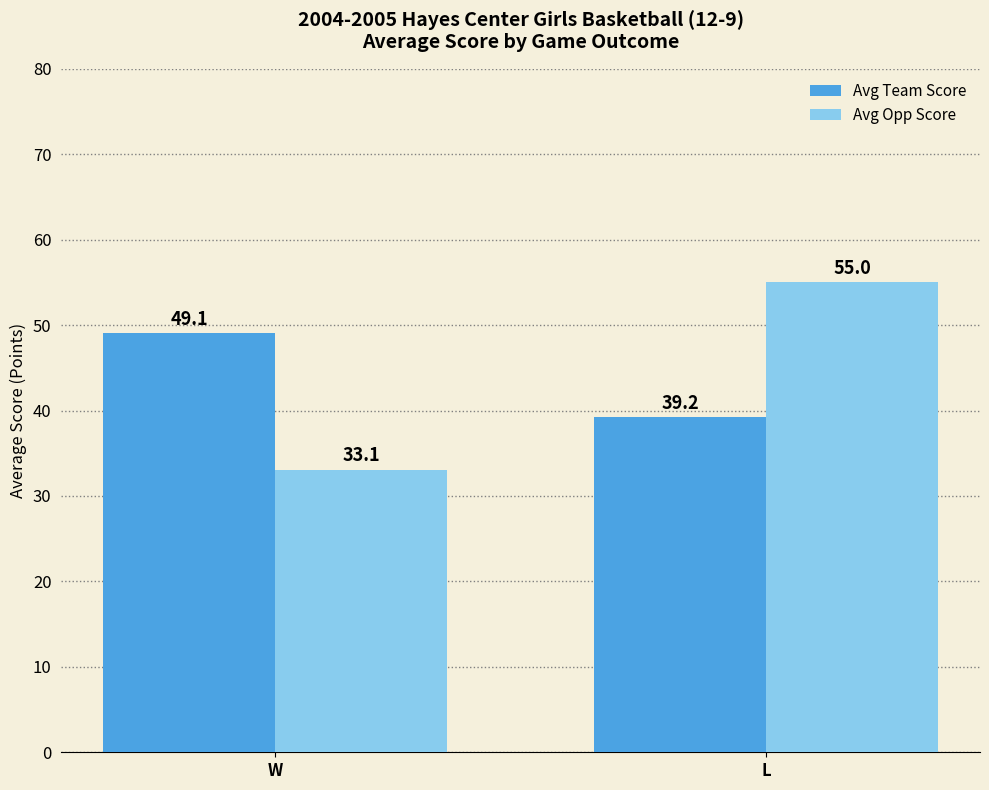

What is the total value across all series at L?

94.2